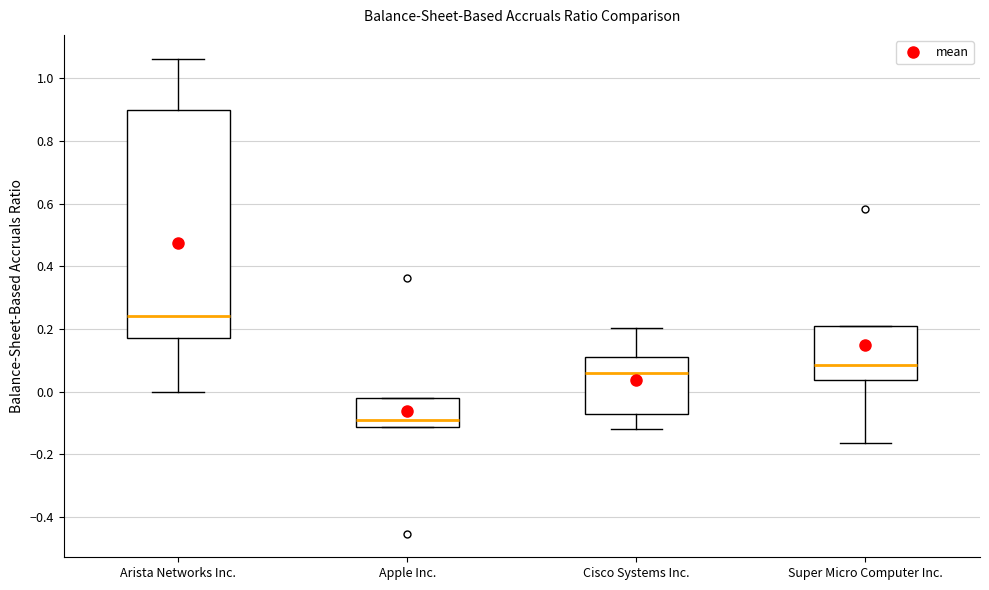

Which box is the tallest, from its lower edge to its upper edge?

Arista Networks Inc.